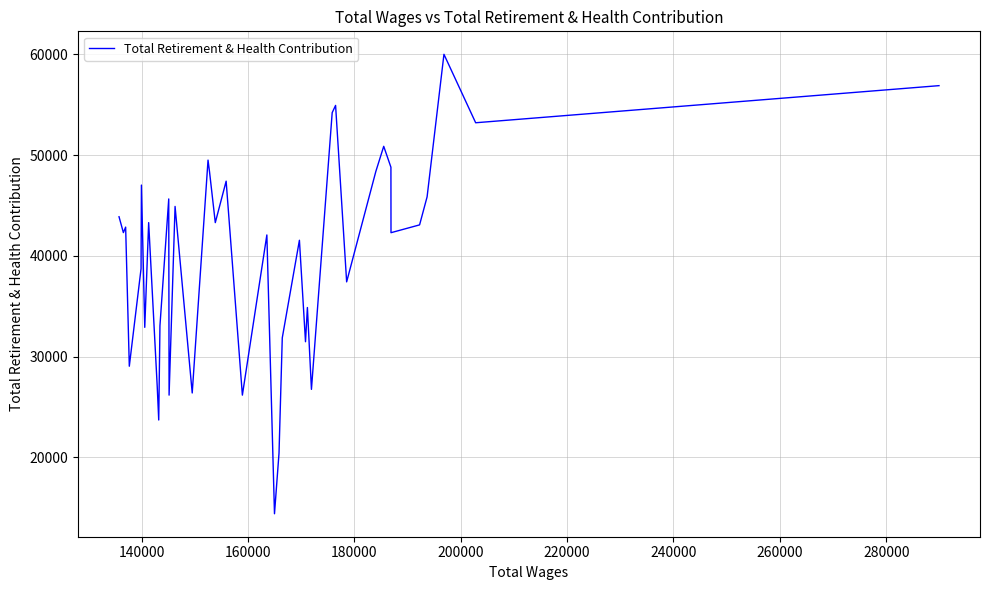

What is the difference between the maximum and minimum values?

45603